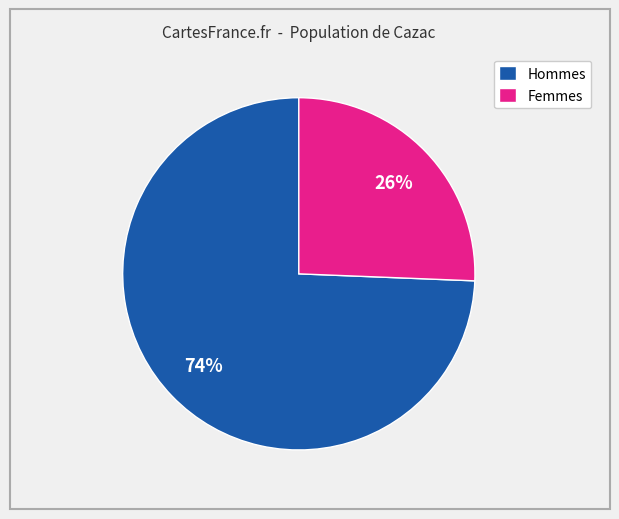

Combined, do Femmes and Hommes account for over 50%?

Yes